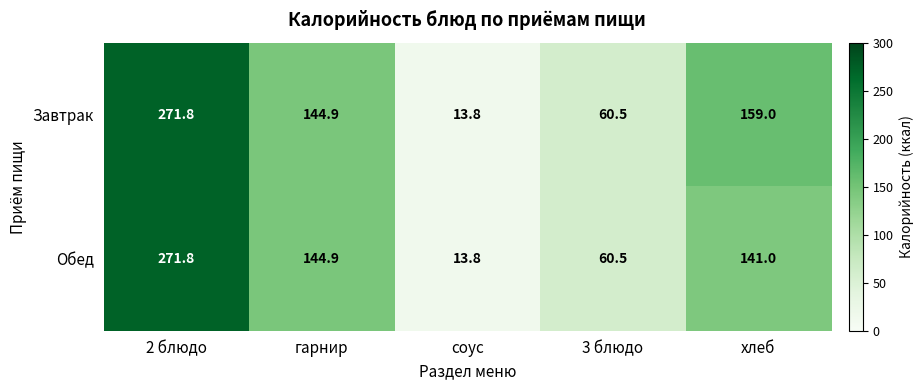

What is the difference between the Обед values at 2 блюдо and 3 блюдо?

211.3